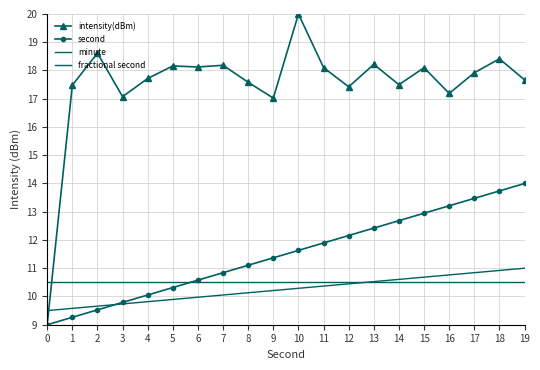

The second series shows 4.3 at 8. True or false?

False